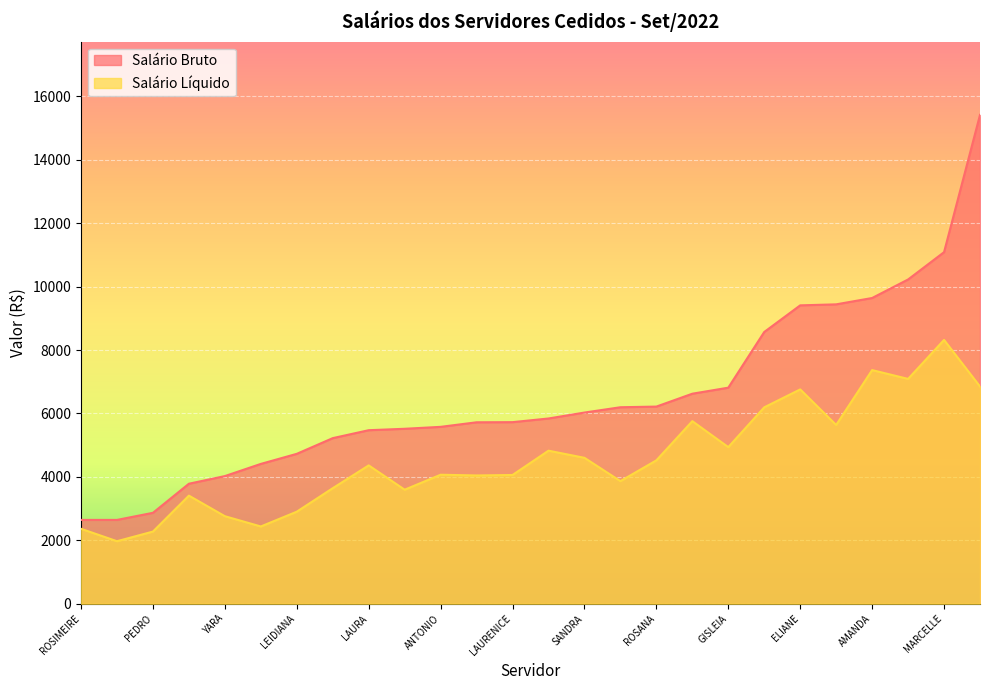

What is the difference between the maximum and minimum values in the Salário Líquido series?

6348.5